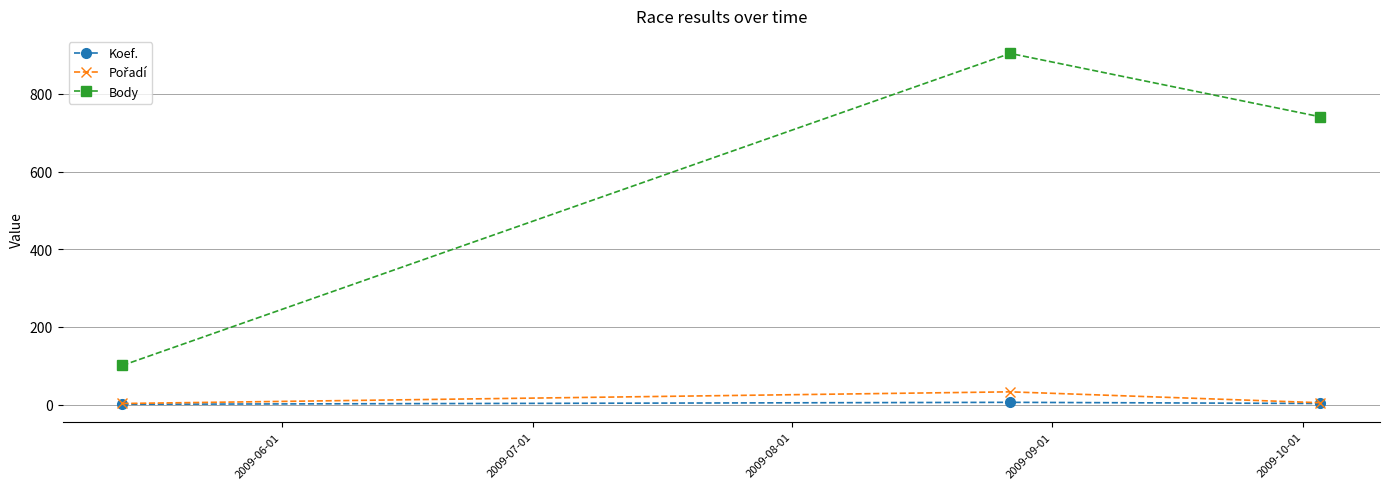

What is the value of the Koef. point at the 3rd from the left?

3